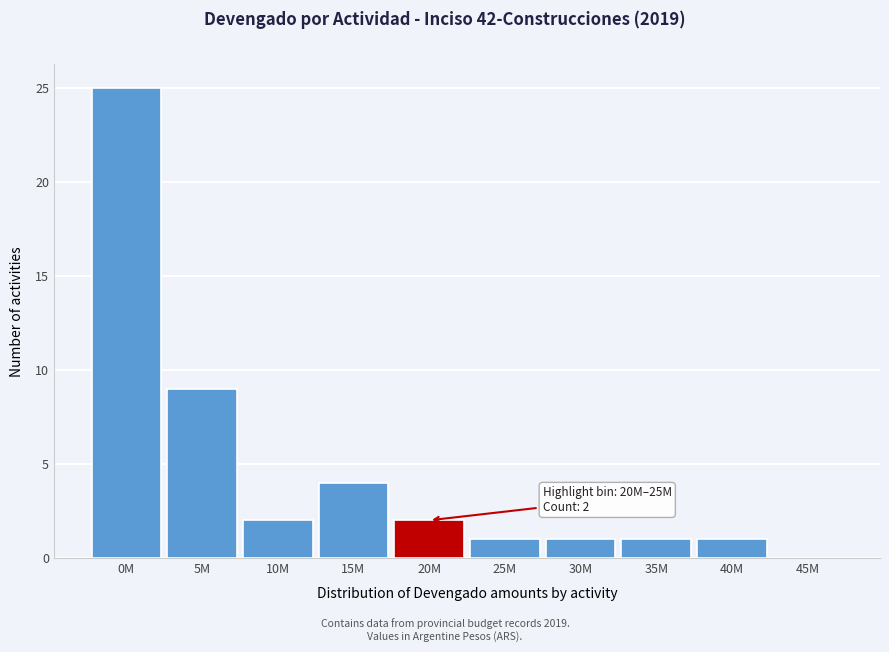

Reading left to right, what are all the values shown in this chart?

0M=25	5M=9	10M=2	15M=4	20M=2	25M=1	30M=1	35M=1	40M=1	45M=0